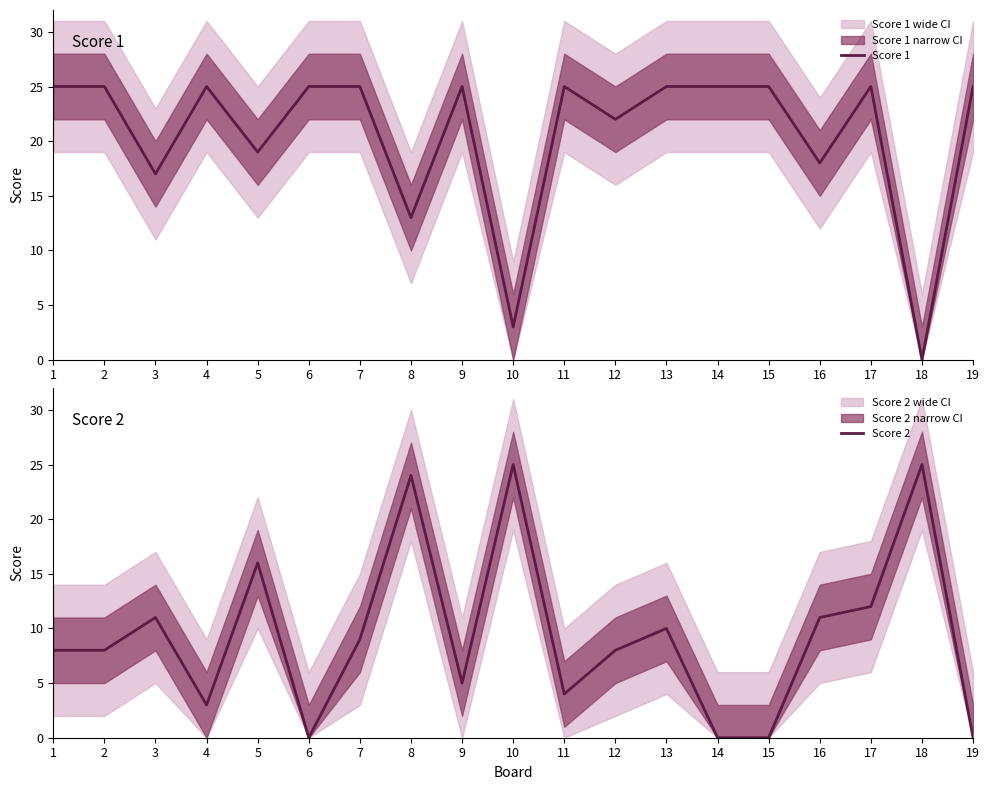

The Score 1 series shows 19 at 5. True or false?

True